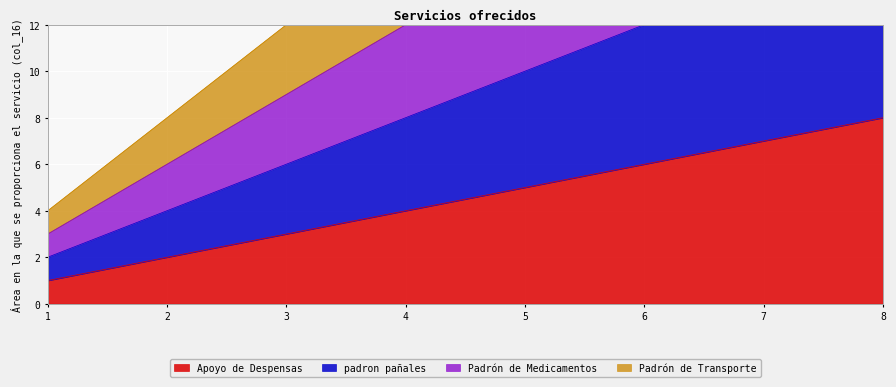

True or false: Padrón de Transporte has a value of 8 at 2.

True